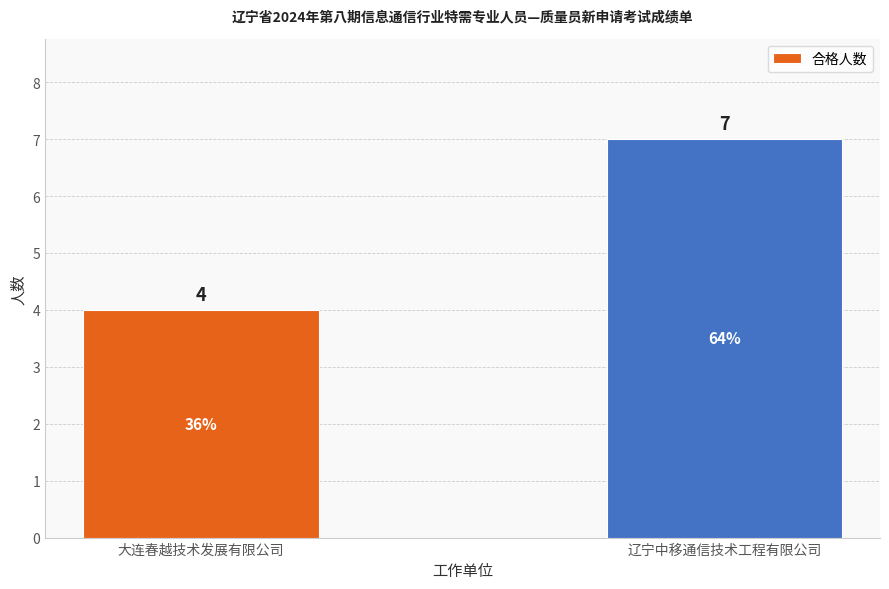

List the labels in order of value, largest first.

辽宁中移通信技术工程有限公司, 大连春越技术发展有限公司